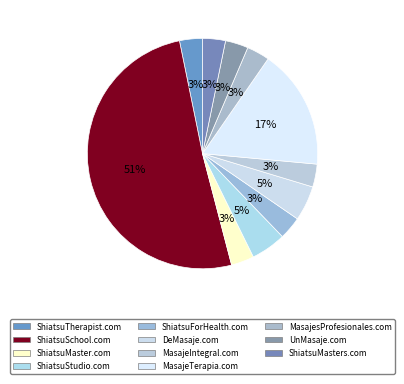

Which has a higher value, MasajeTerapia.com or UnMasaje.com?

MasajeTerapia.com